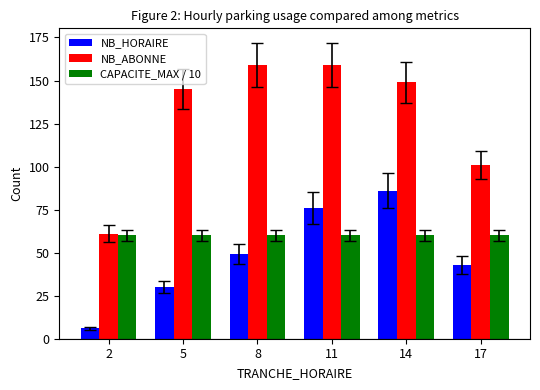

What value does the CAPACITE_MAX / 10 series have at 11?

60